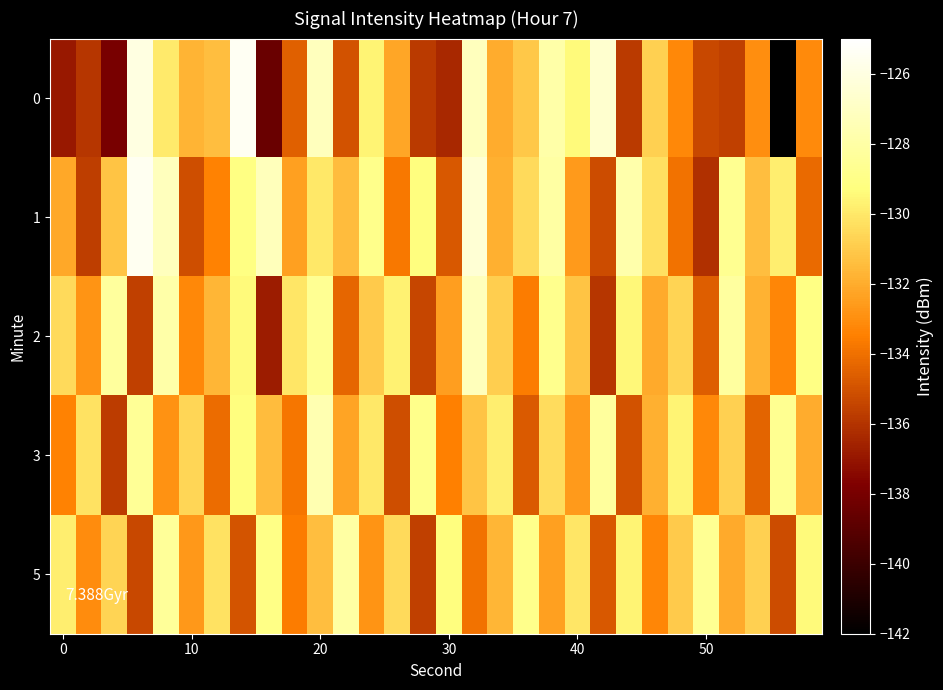

What is the minimum value shown in the chart?

-142.4